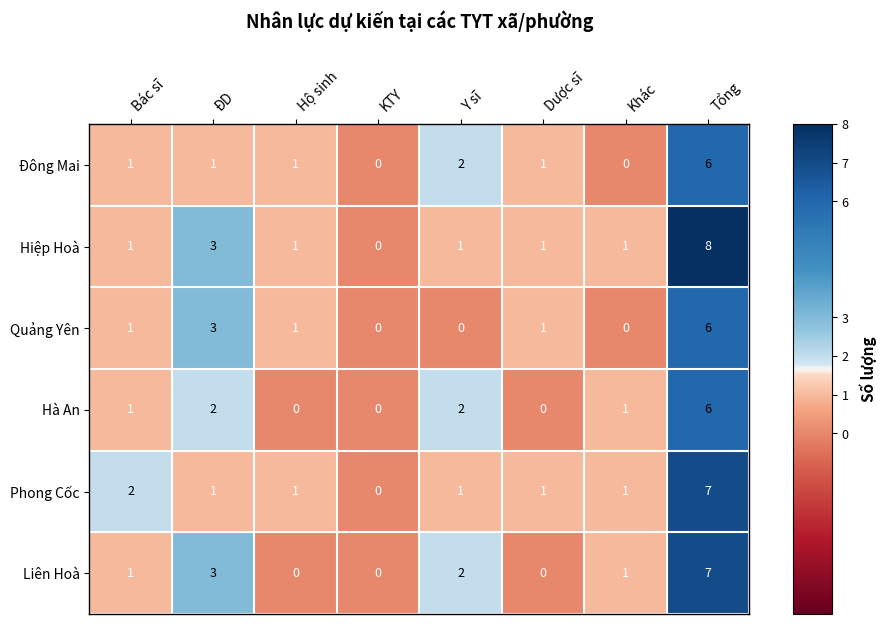

At which label is Đông Mai closest to 3?

Y sĩ